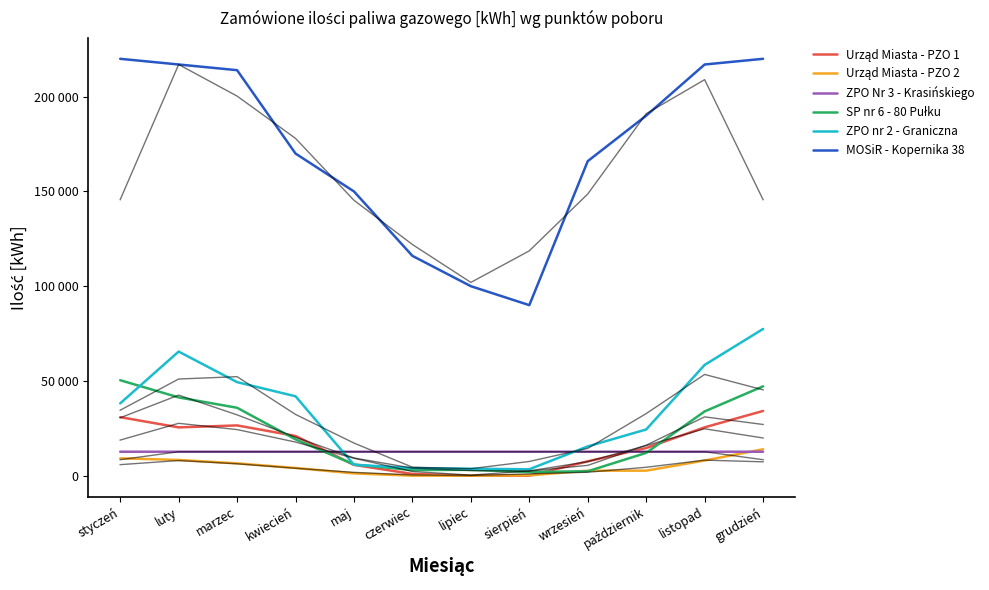

What is the difference between the SP nr 6 - 80 Pułku values at grudzień and maj?

41258